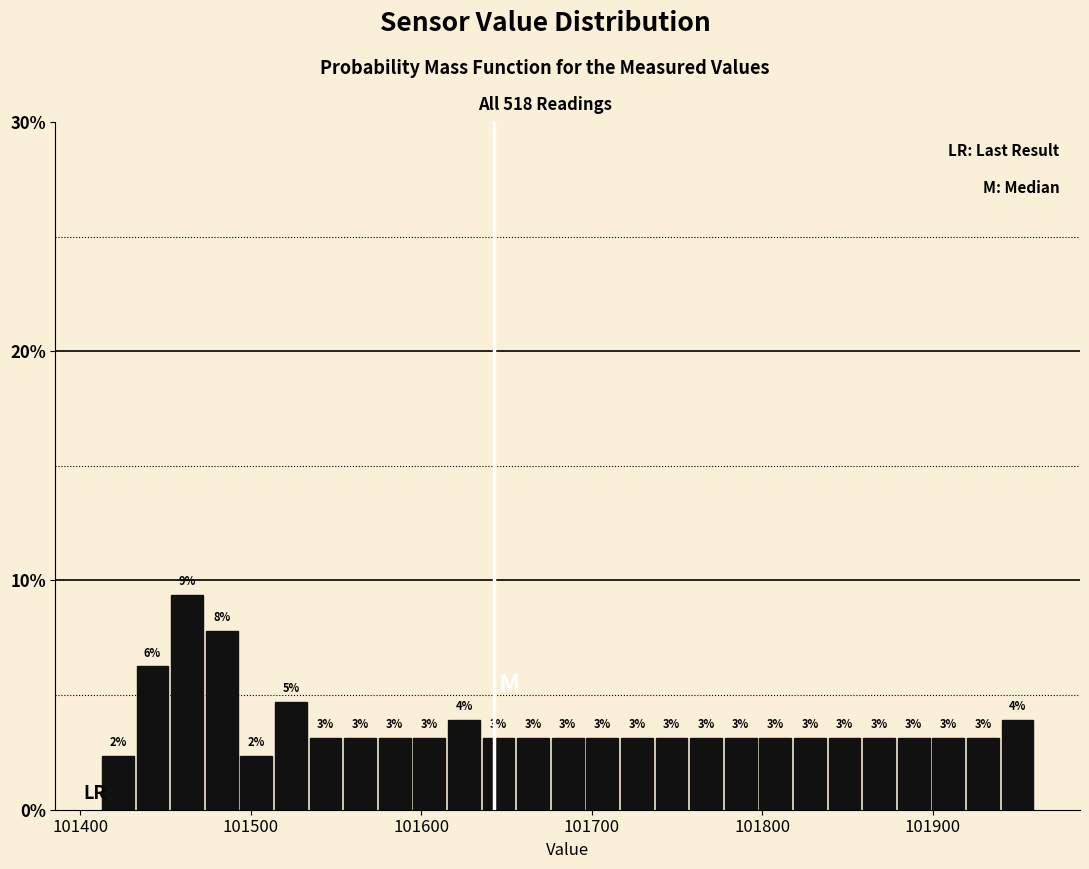

Around what value on the x-axis is the tallest bar? Give the approximate position of its centre, as read against the axis.

101460